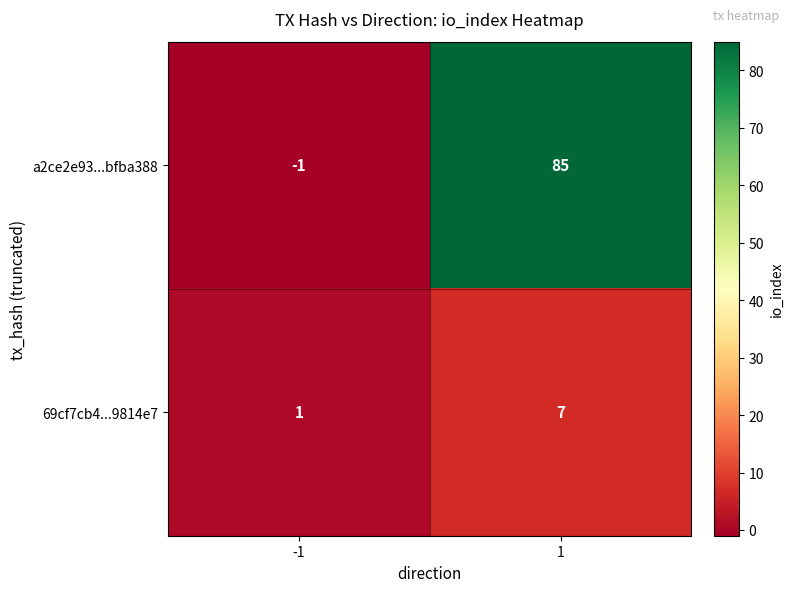

True or false: a2ce2e93...bfba388 has a value of -1 at -1.

True